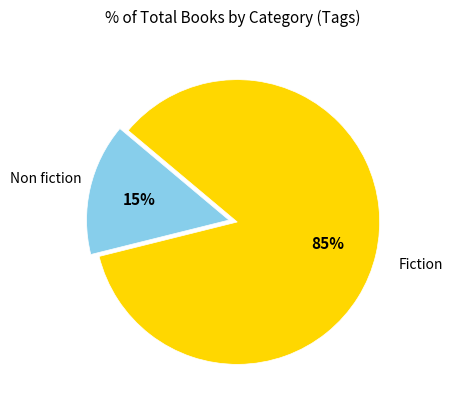

To the nearest percent, what is the difference between the largest and smallest slice percentages?

70%